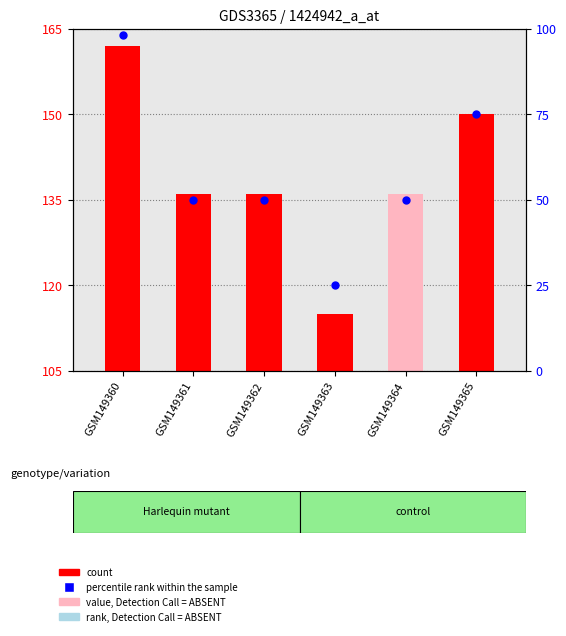

What is the ratio of the value at GSM149361 to the value at GSM149364?

1.0